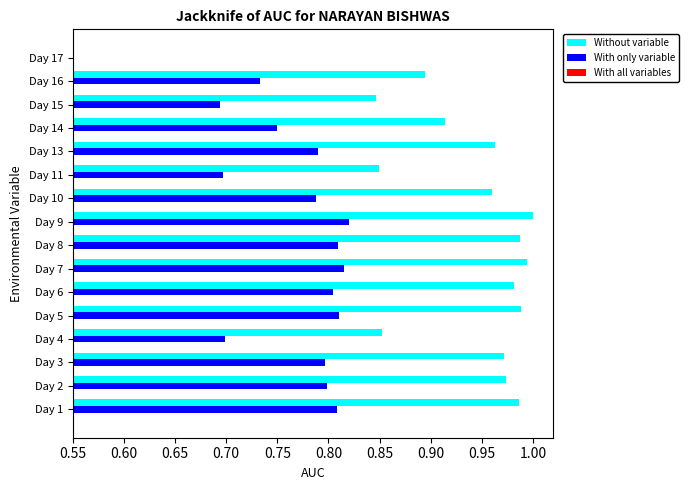

Rank the series by their average value, from highest to lowest.

Without variable, With only variable, With all variables